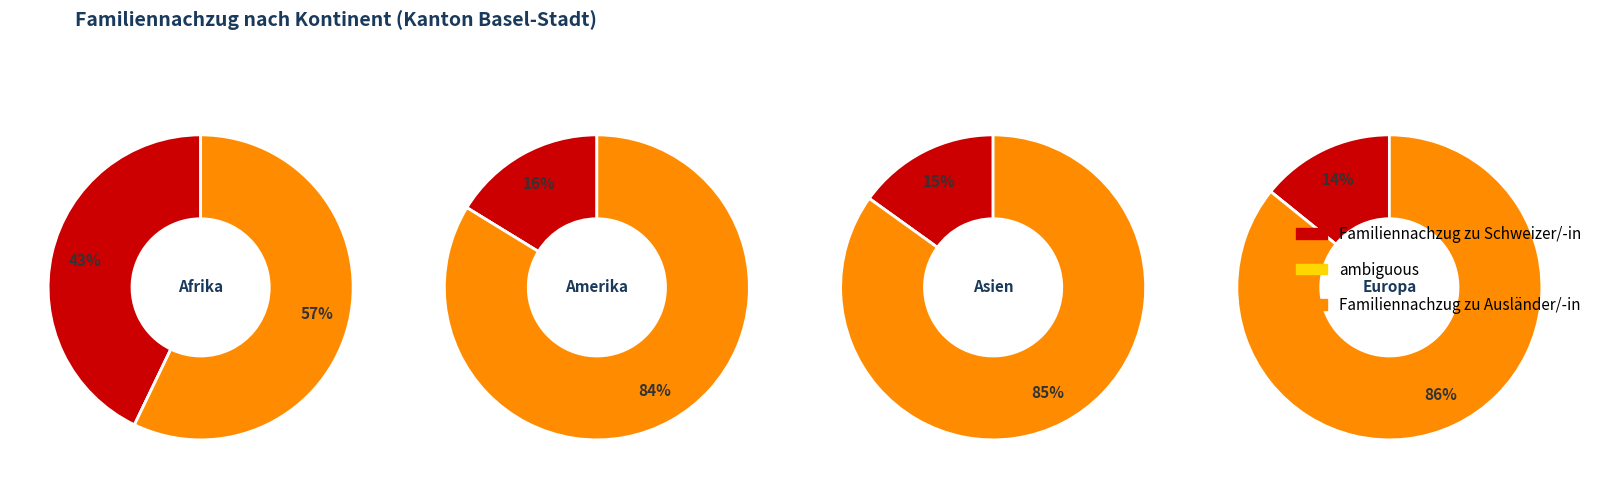

The Afrika slice represents 11% of the pie. True or false?

False